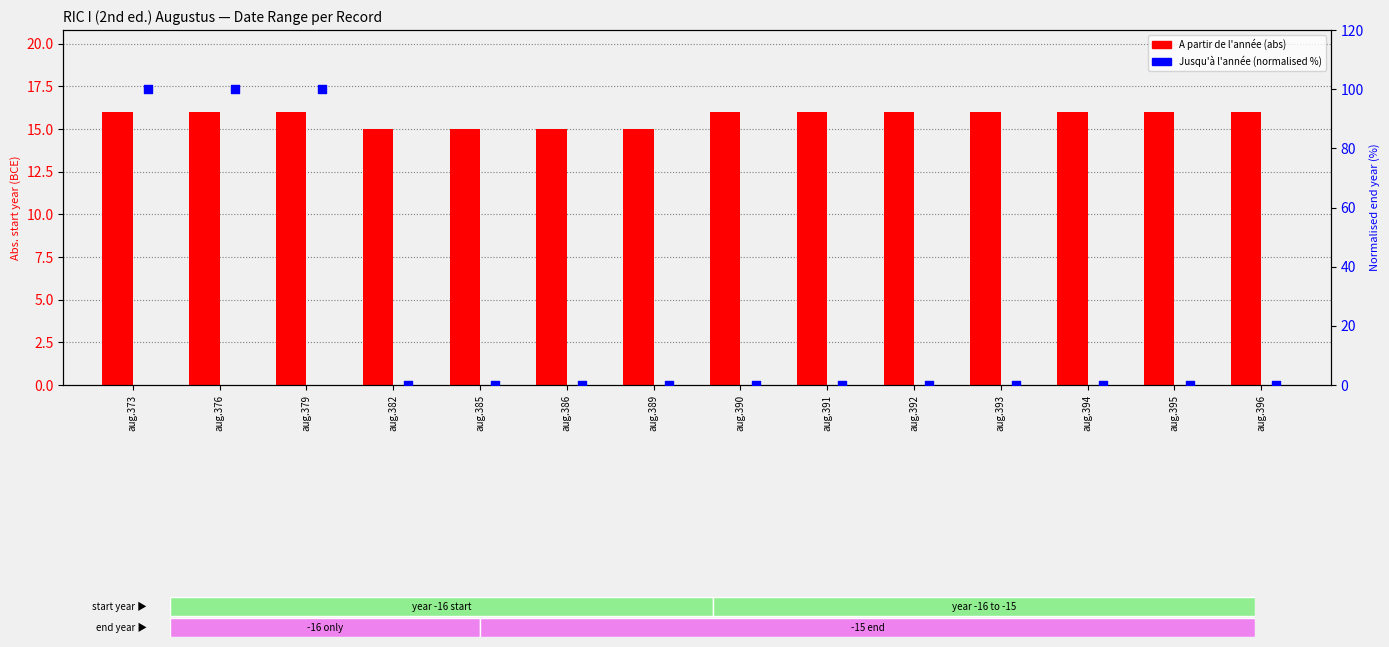

Is the value of A partir de l'année at aug.376 greater than the value of Jusqu'à l'année at aug.373?

No